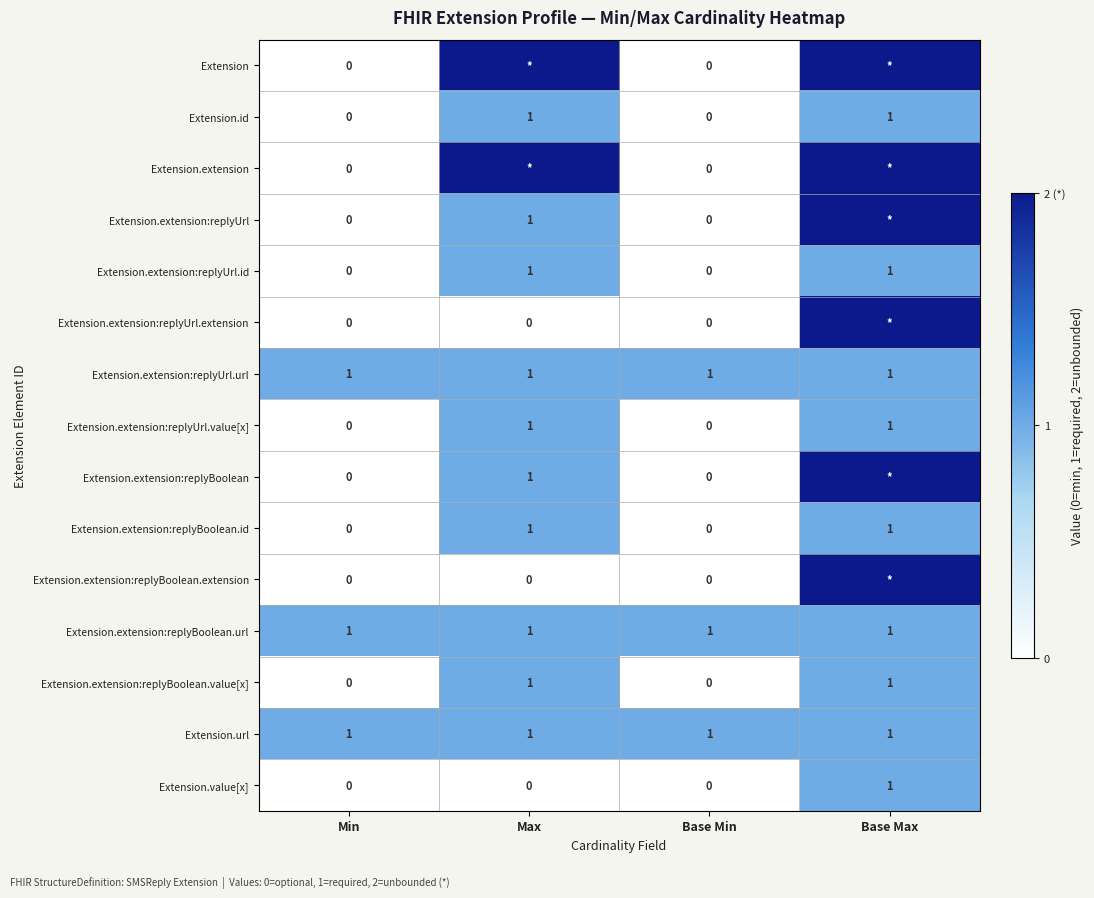

What is the total value across all series at Min?

3